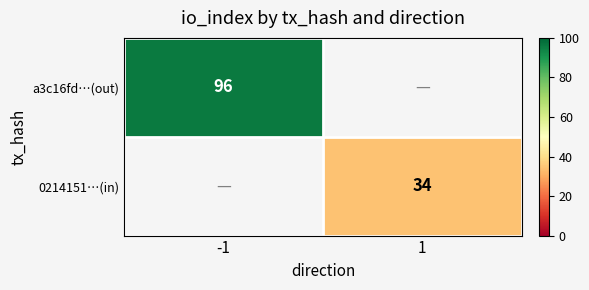

True or false: 0214151…(in) has a value of 10.7 at 1.

False